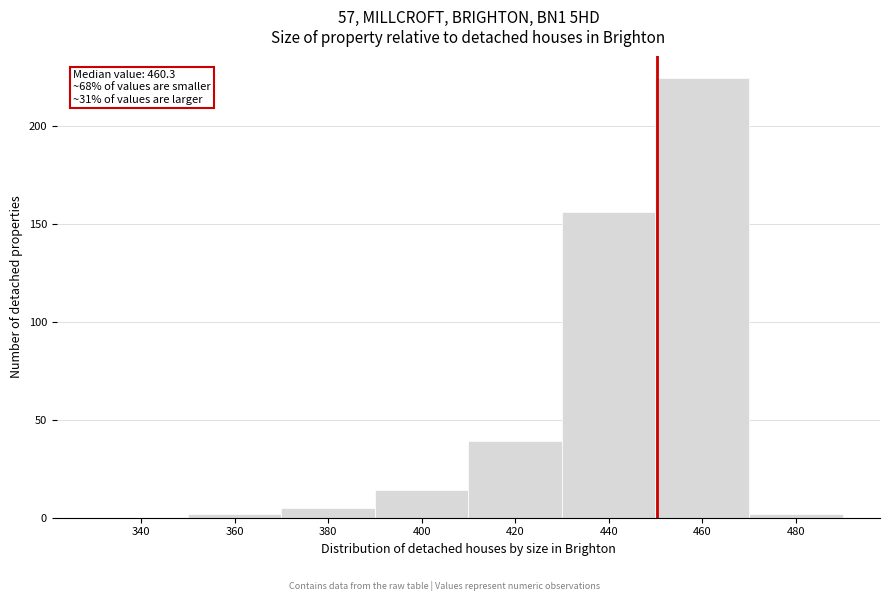

Reading left to right, what are all the values shown in this chart?

340=0	360=2	380=5	400=14	420=39	440=156	460=224	480=2